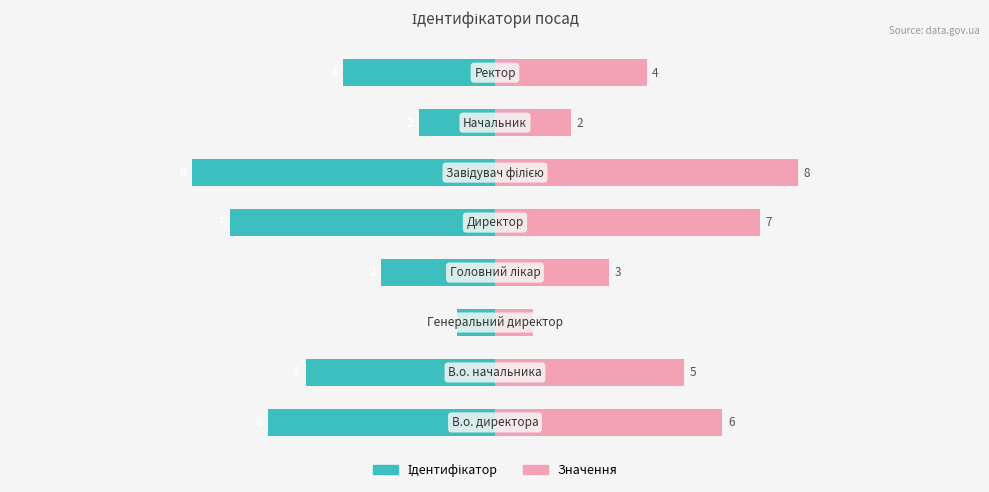

Where does the Ідентифікатор series first go above -4?

2